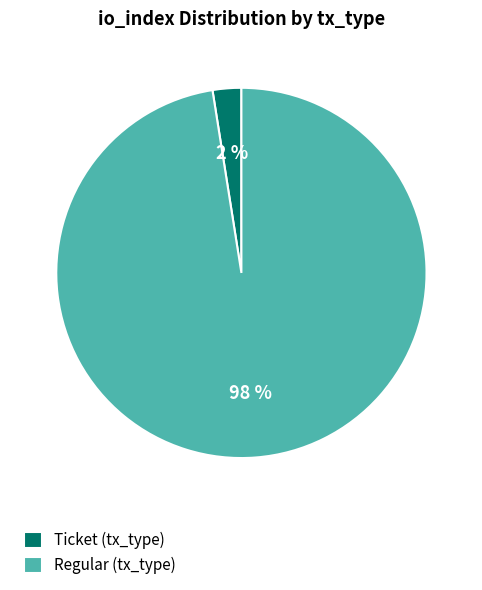

To the nearest percent, what is the combined percentage of Ticket (tx_type) and Regular (tx_type)?

100%